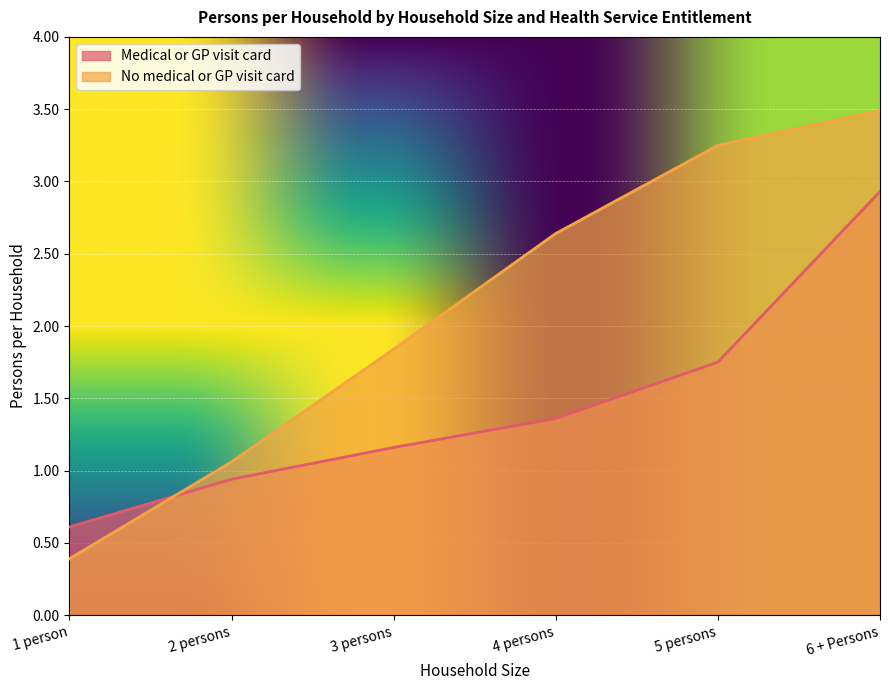

How many data points in No medical or GP visit card are above 2?

3